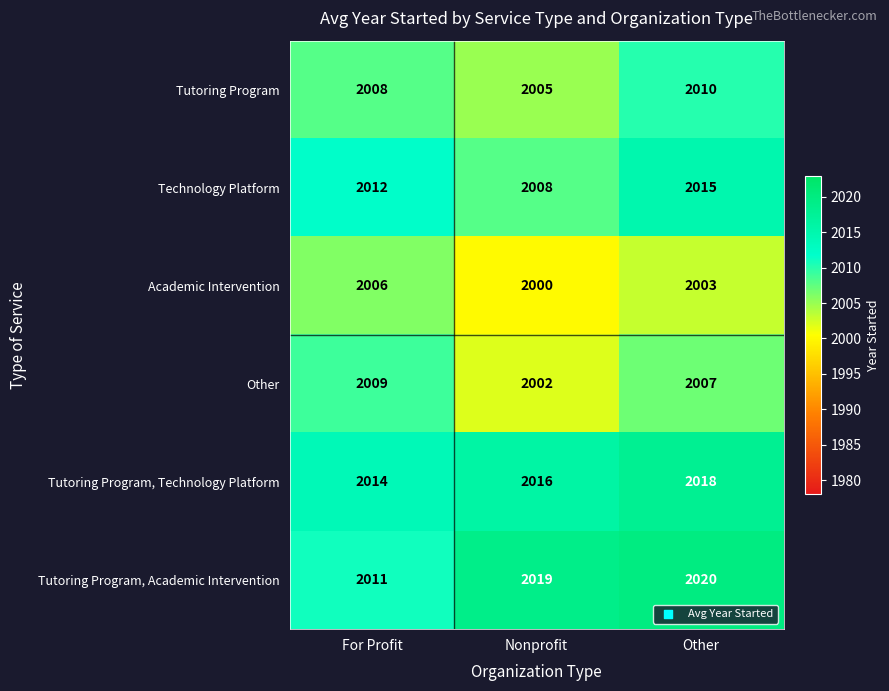

Where is Other nearest to the value 2005?

Other